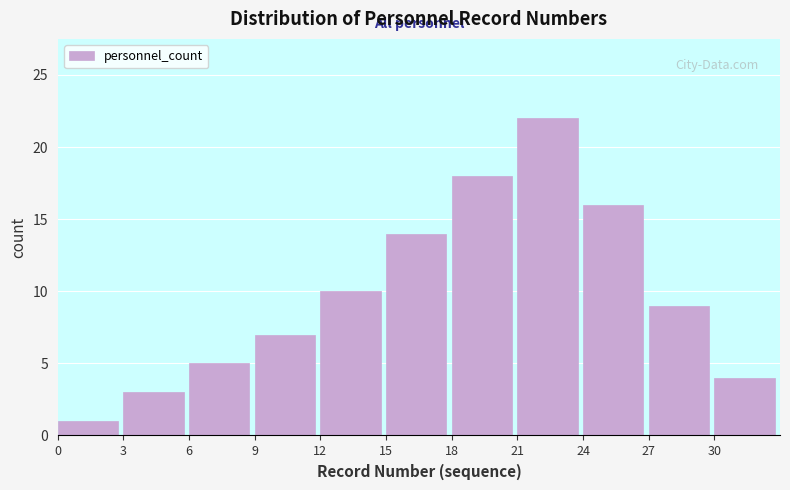

Reading left to right, extract all data points from this chart.

0=1	3=3	6=5	9=7	12=10	15=14	18=18	21=22	24=16	27=9	30=4